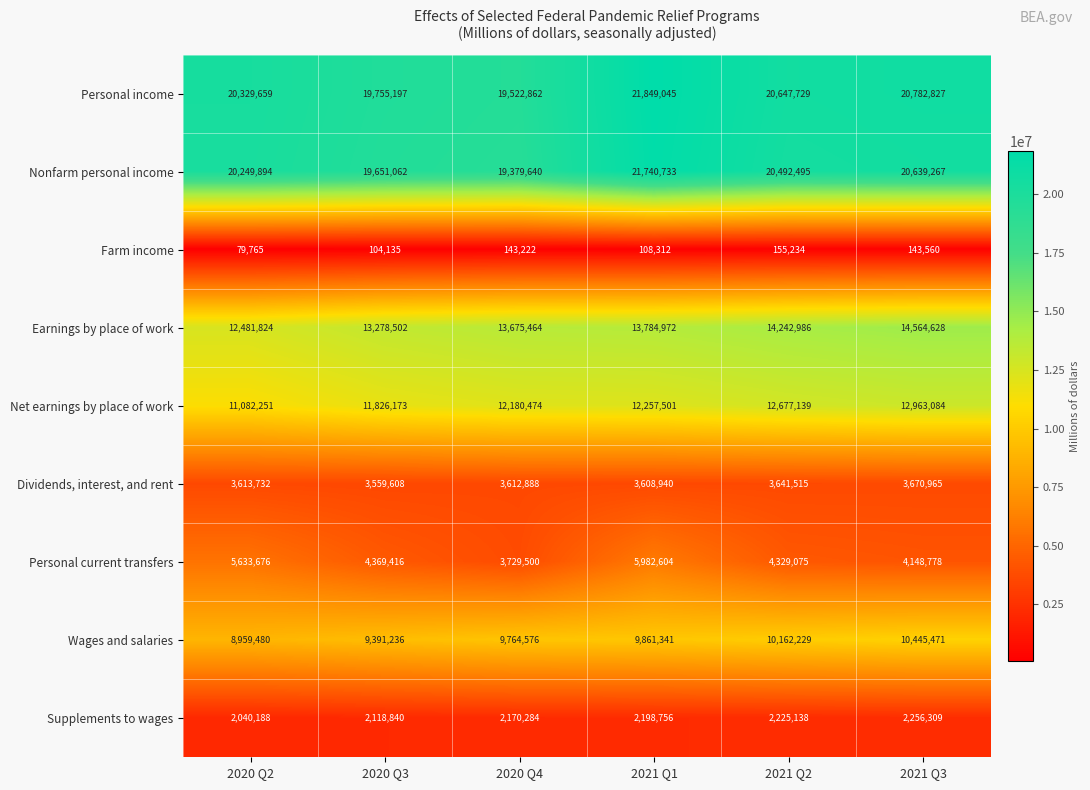

True or false: Supplements to wages has a value of 3396931 at 2021 Q3.

False